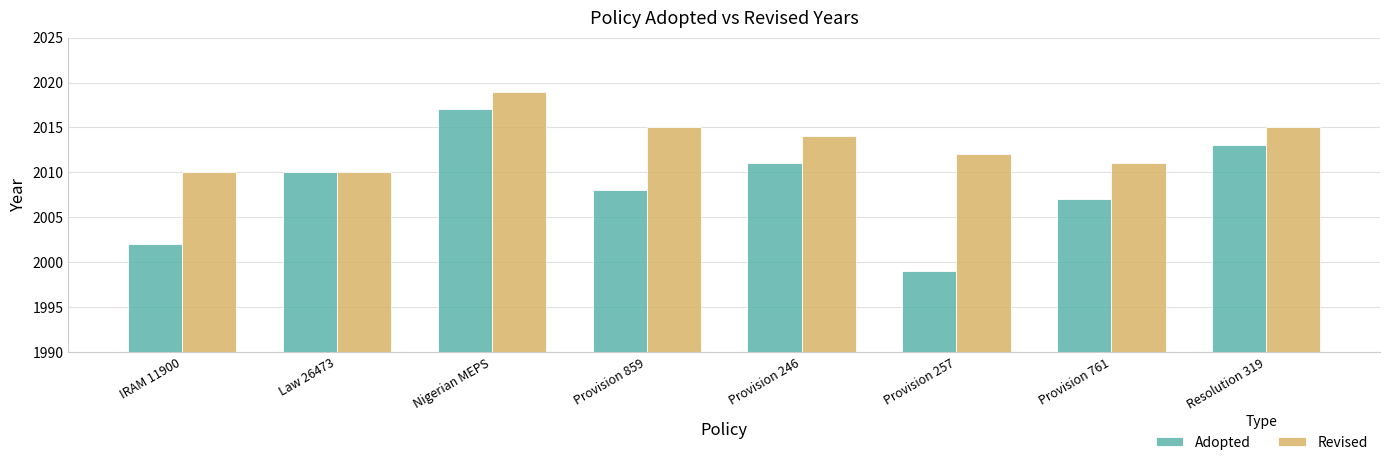

What is the sum of all Revised values?

16106